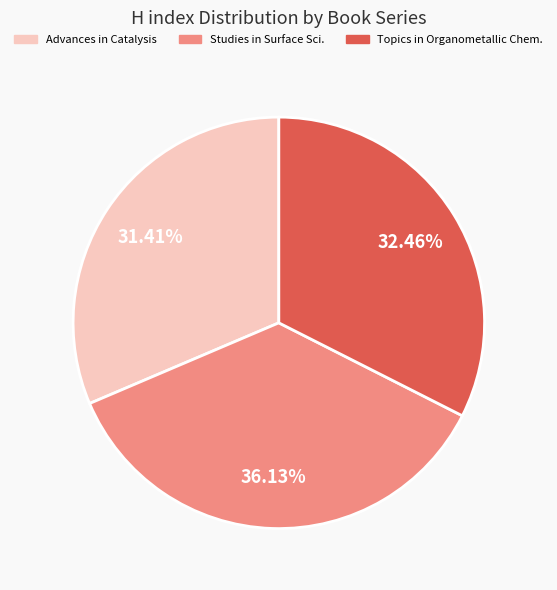

Is there any slice that represents more than half of the pie?

No